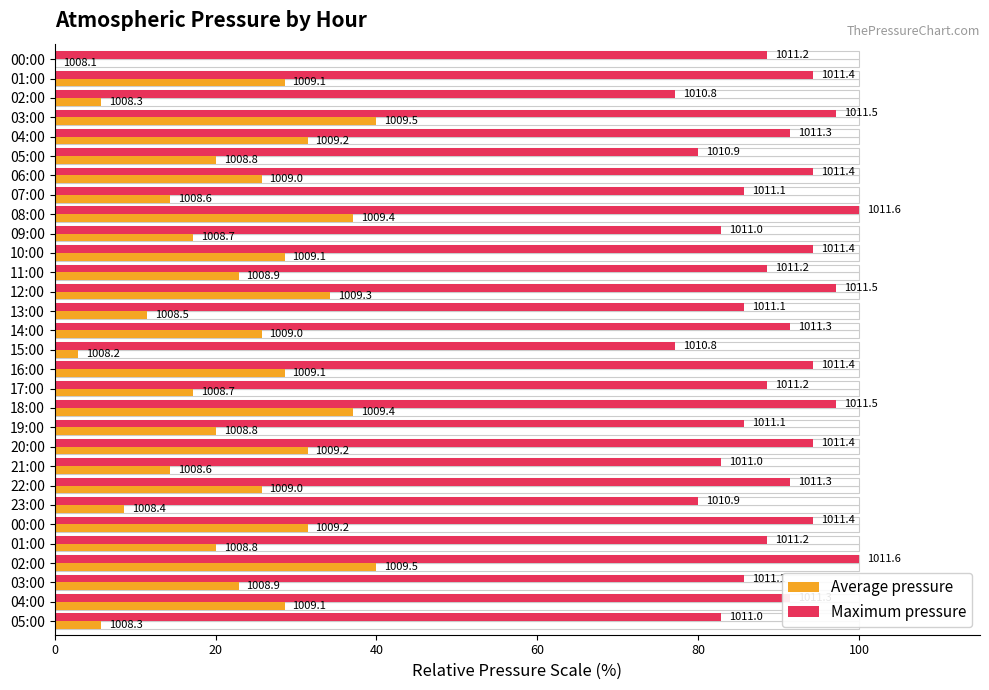

How many values in the Maximum pressure series exceed 91?

15